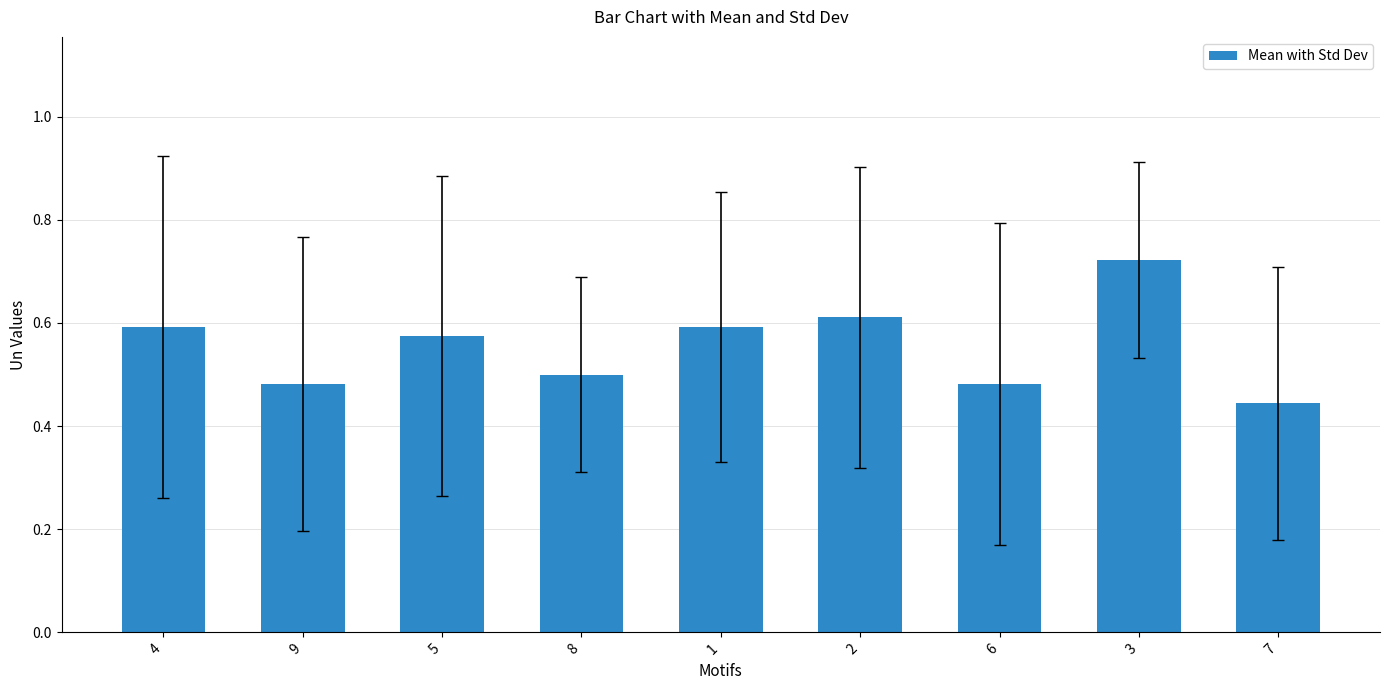

At which category does the chart reach its peak across all series?

3